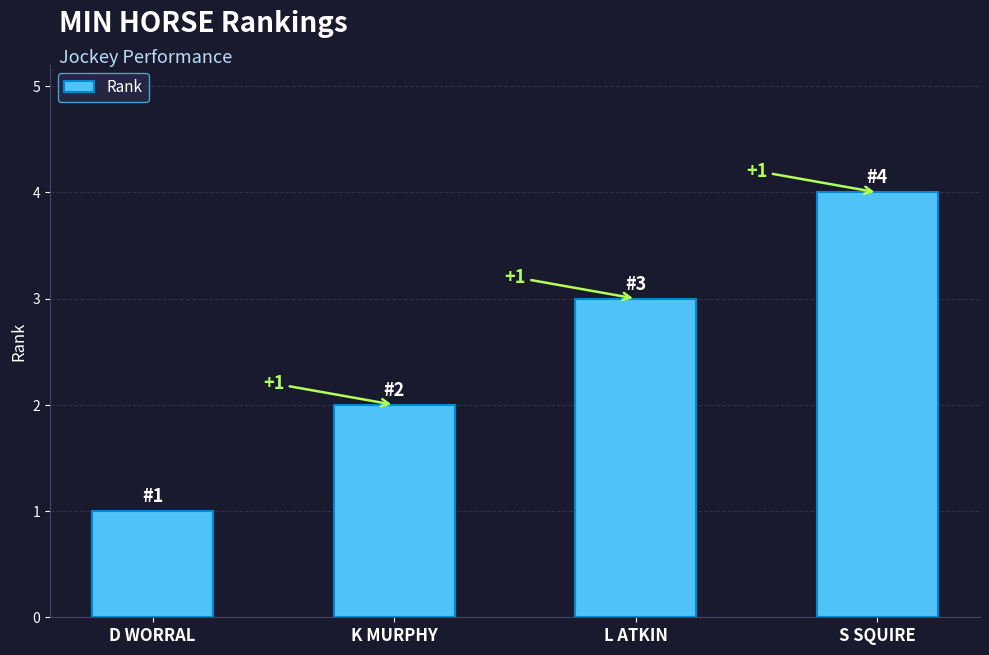

Which has a higher value, K MURPHY or S SQUIRE?

S SQUIRE